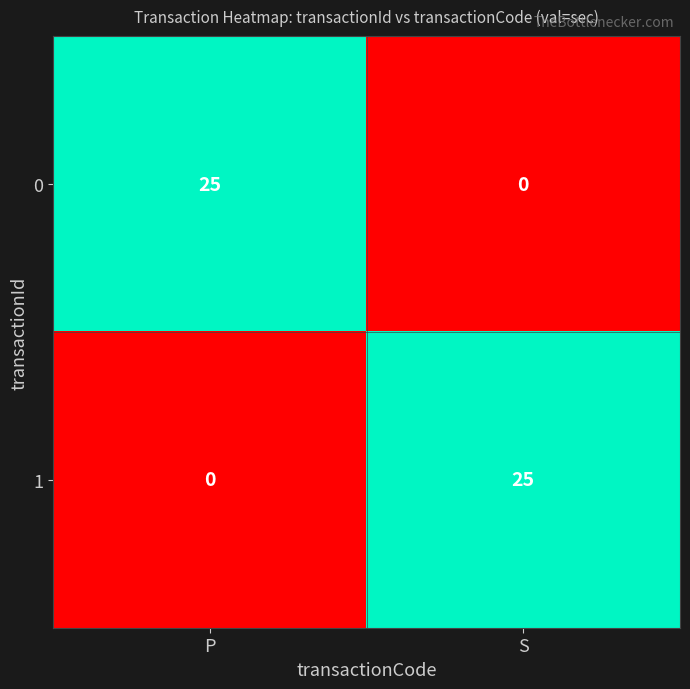

What is the sum of the 0 values at S and P?

25